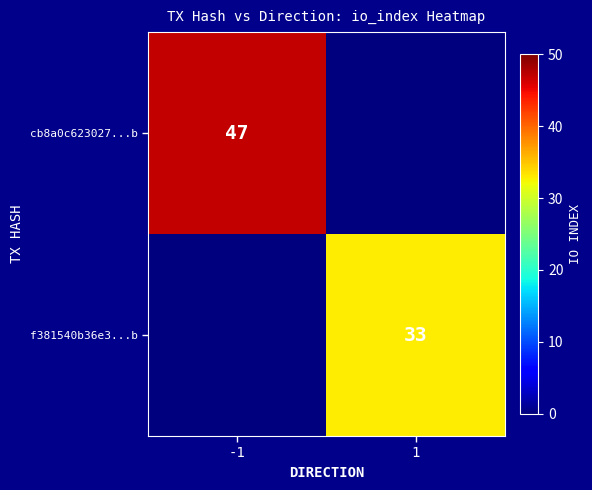

Which has a higher value, -1 or 1?

-1